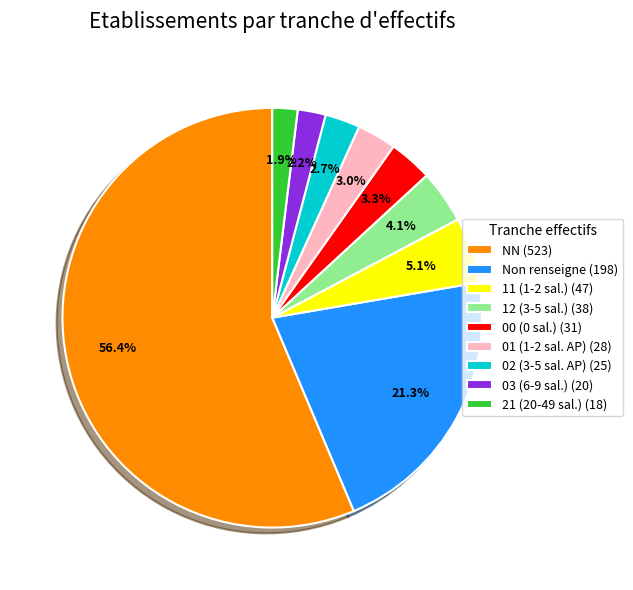

Which slice represents more than half of the pie?

NN (523)